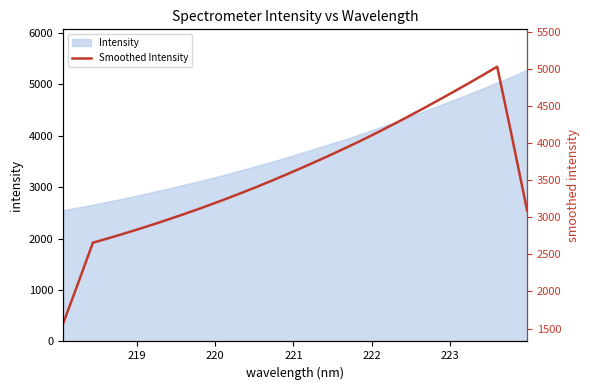

What is the average value?

3579.0